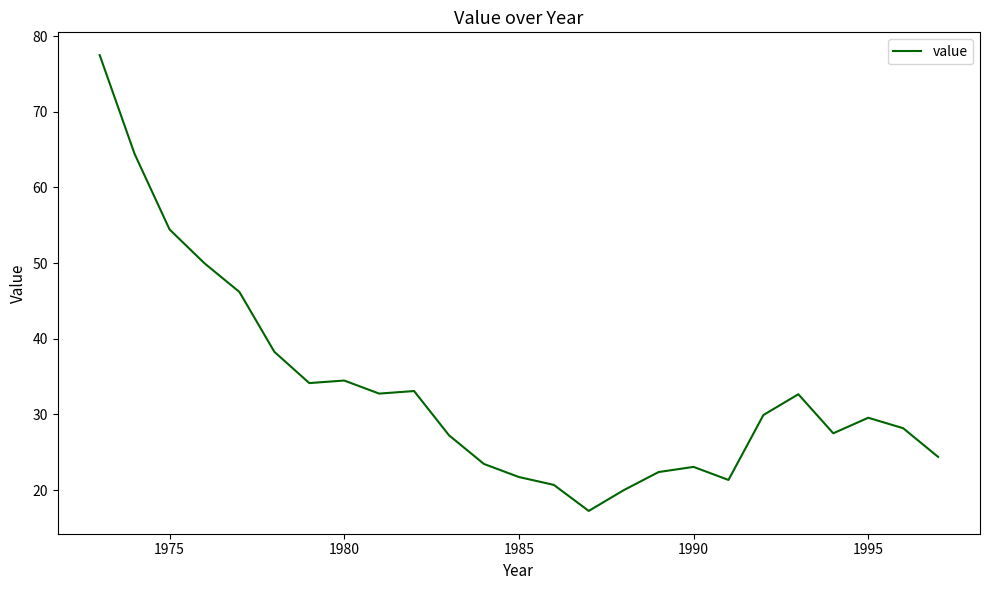

What is the difference between the maximum and minimum values?

60.2